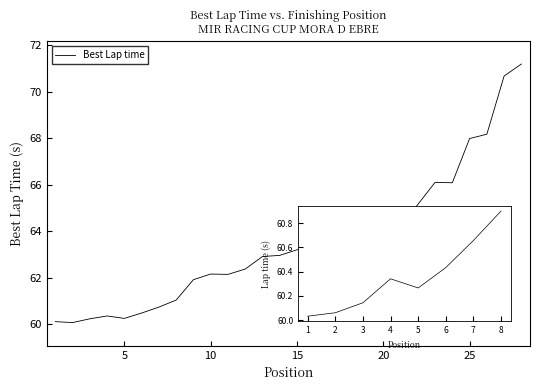

What is the greatest value displayed?

71.2